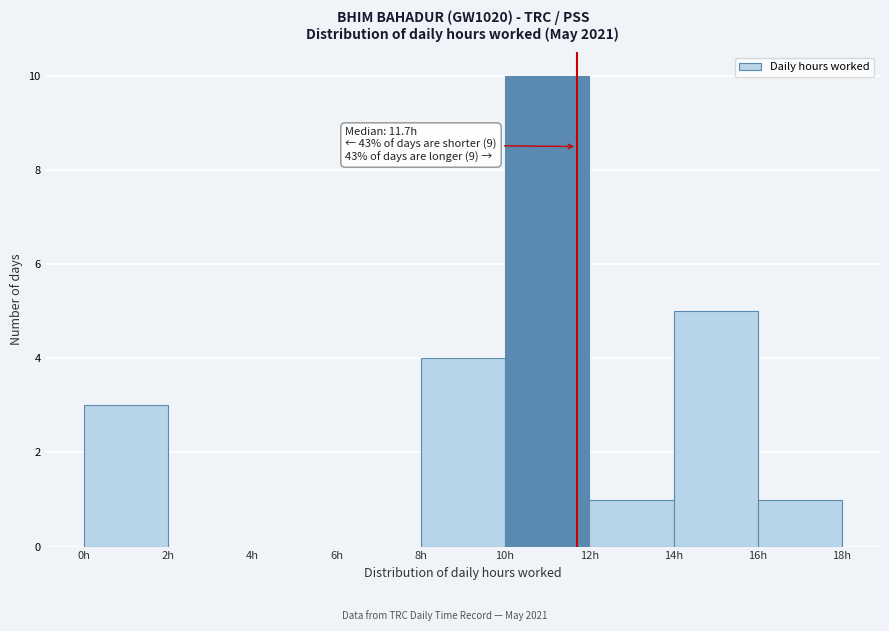

Which range on the x-axis has the tallest bar?

10 to 12